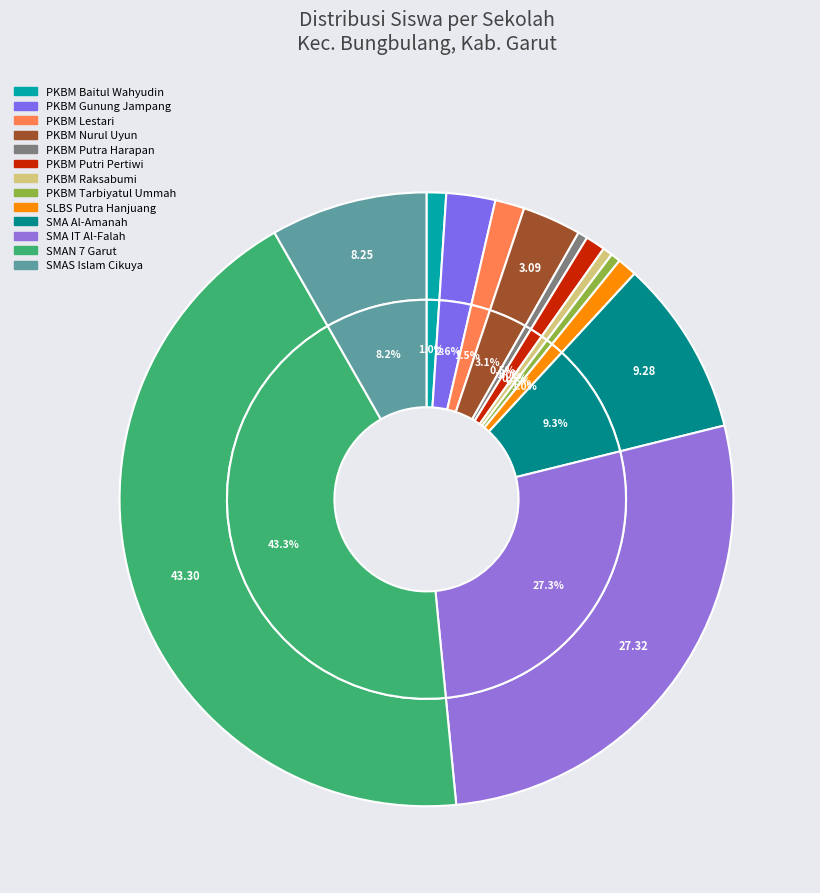

Rank the categories by value from highest to lowest.

SMAN 7 GARUT, SMA ISLAM TERPADU AL-FALAH BUNGBULANG, SMA AL - AMANAH BUNGBULANG, SMAS ISLAM CIKUYA BUNGBULANG, PKBM NURUL UYUN, PKBM Gunung Jampang, PKBM LESTARI, PKBM BAITUL WAHYUDIN BUNGBULANG, PKBM PUTRI PERTIWI, SLBS PUTRA HANJUANG, PKBM PUTRA HARAPAN, PKBM RAKSABUMI KANDANGWESI, PKBM TARBIYATUL UMMAH